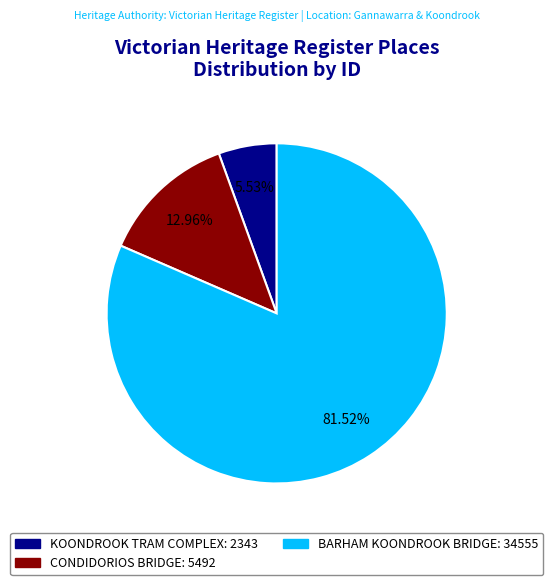

Which has a higher value, KOONDROOK TRAM COMPLEX or CONDIDORIOS BRIDGE?

CONDIDORIOS BRIDGE